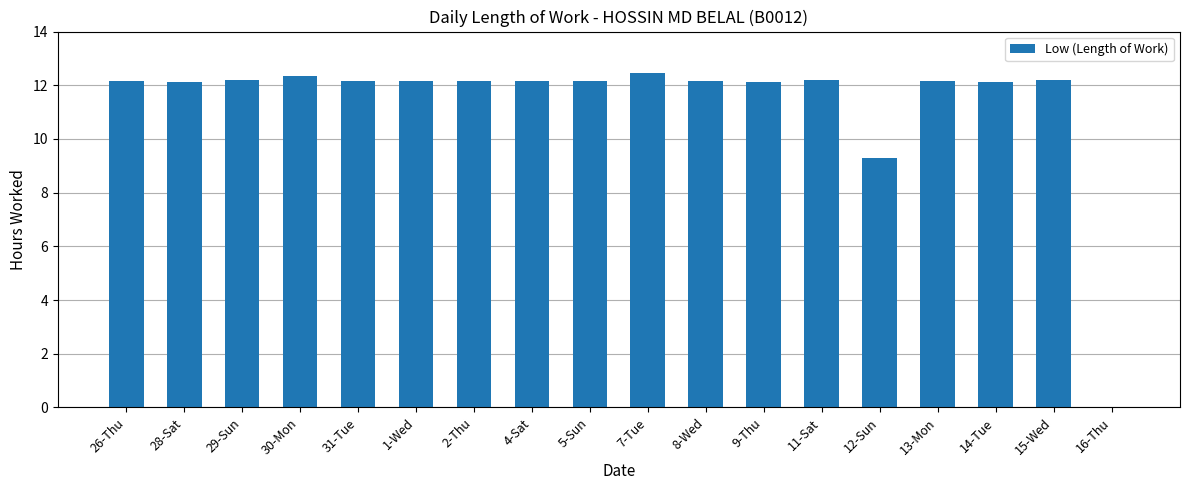

The chart shows a value of 7.1 at 9-Thu. True or false?

False